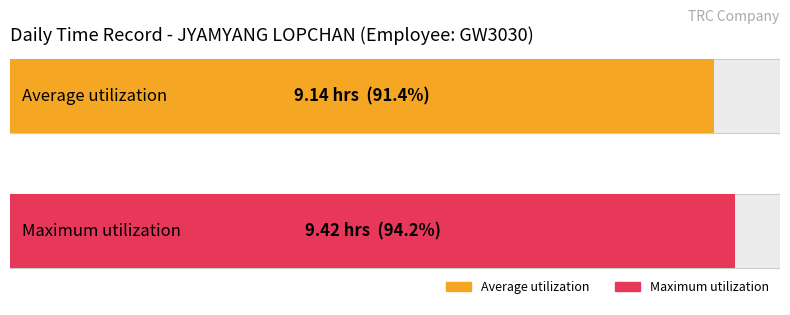

Between 20 and 4, which is larger?

20